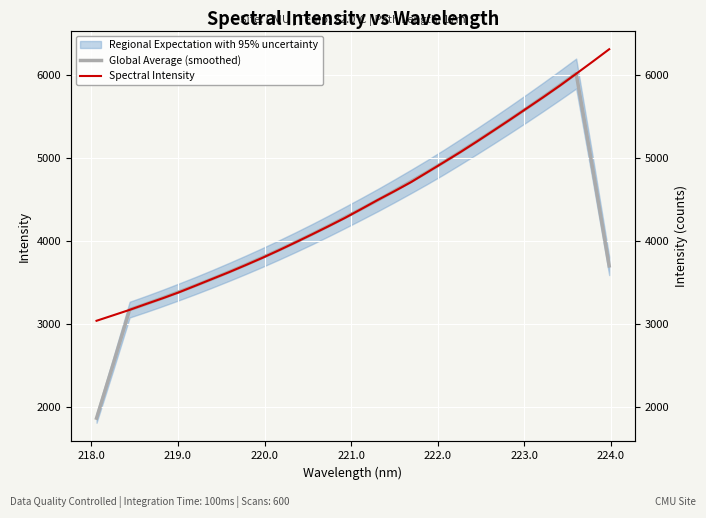

Which series has the widest spread of values?

Global Average (smoothed)